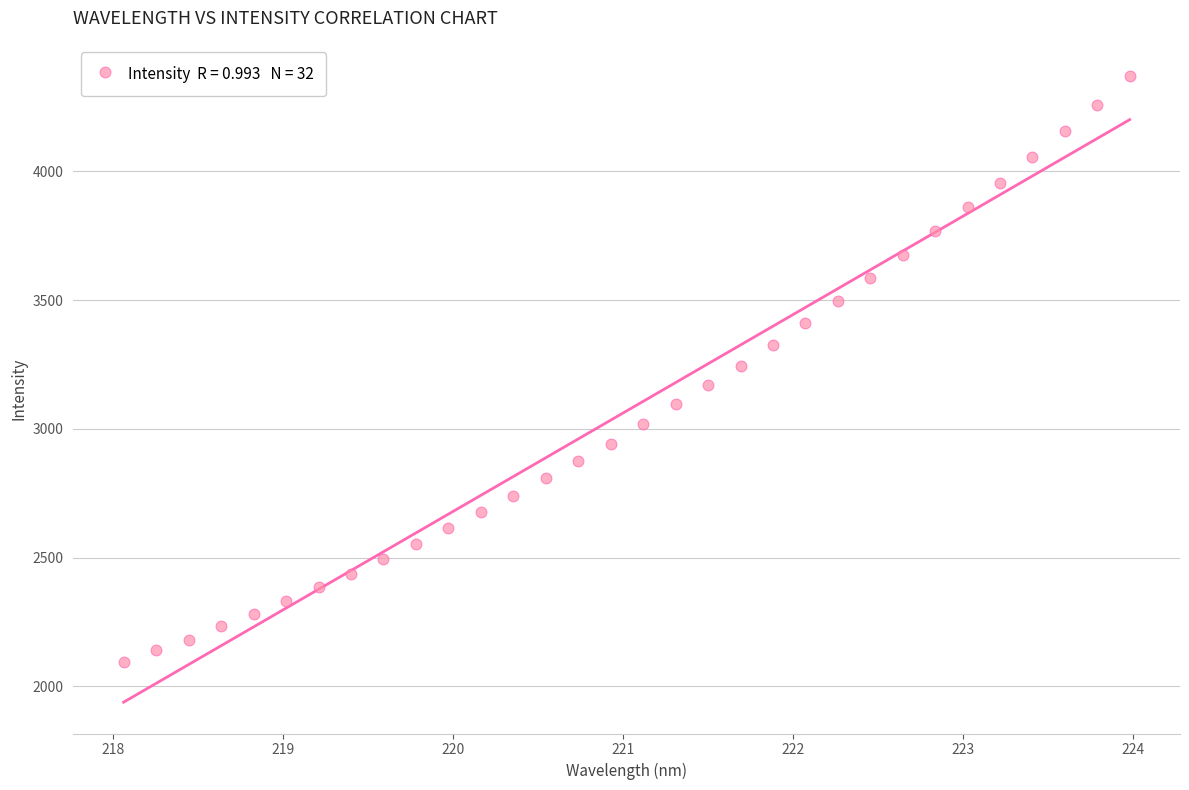

What is the range of Y values (max minus min)?

2275.9